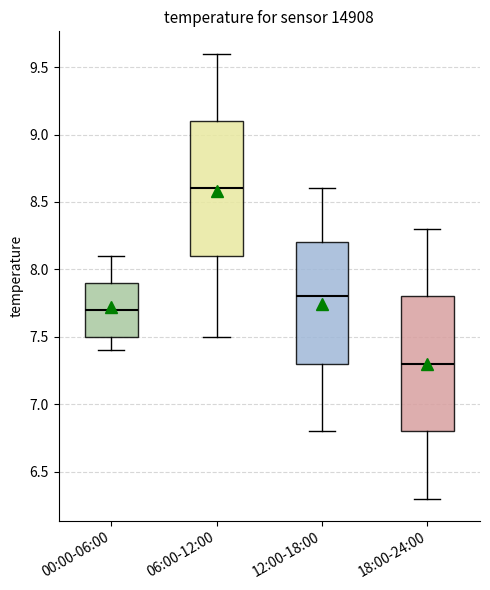

Reading left to right, read every box against the y-axis: the position of its median line, the range the box covers, and the ends of its whiskers. The values are not printed on the chart, so give them approximately, as read against the axis.

00:00-06:00: median 7.7, box 7.5 to 7.9, whiskers 7.4 to 8.1
06:00-12:00: median 8.6, box 8.1 to 9.1, whiskers 7.5 to 9.6
12:00-18:00: median 7.8, box 7.3 to 8.2, whiskers 6.8 to 8.6
18:00-24:00: median 7.3, box 6.8 to 7.8, whiskers 6.3 to 8.3